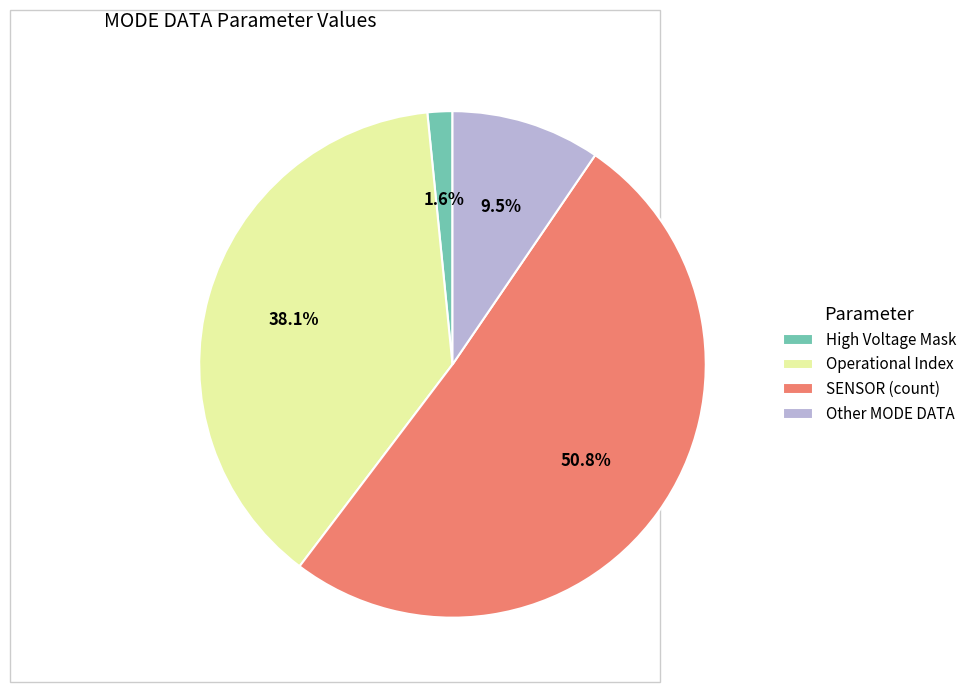

Rank the categories by value from lowest to highest.

High Voltage Mask, Other MODE DATA, Operational Index, SENSOR (count)